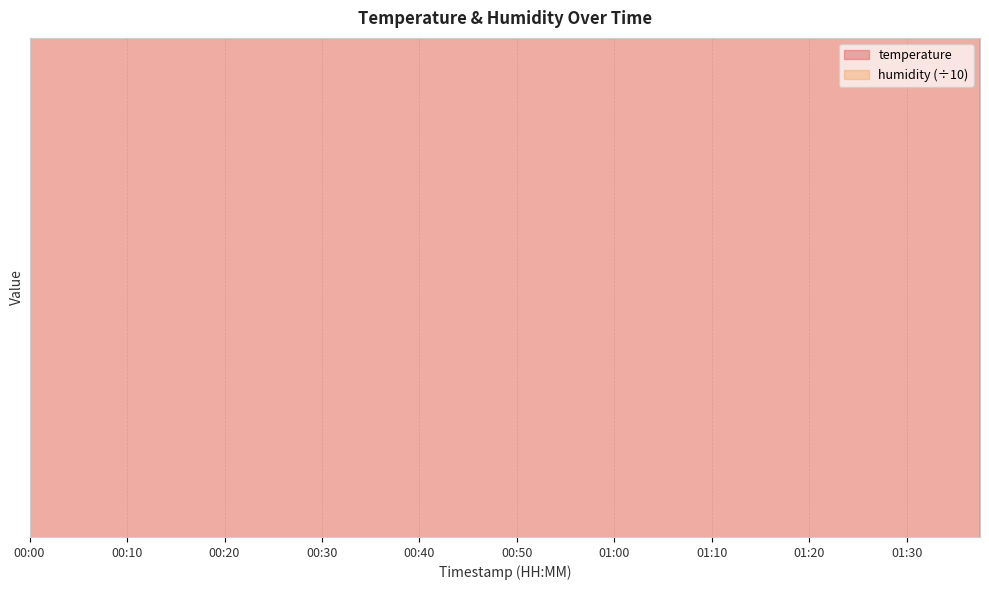

Is it true that the value at 01:10 is 23.8?

False